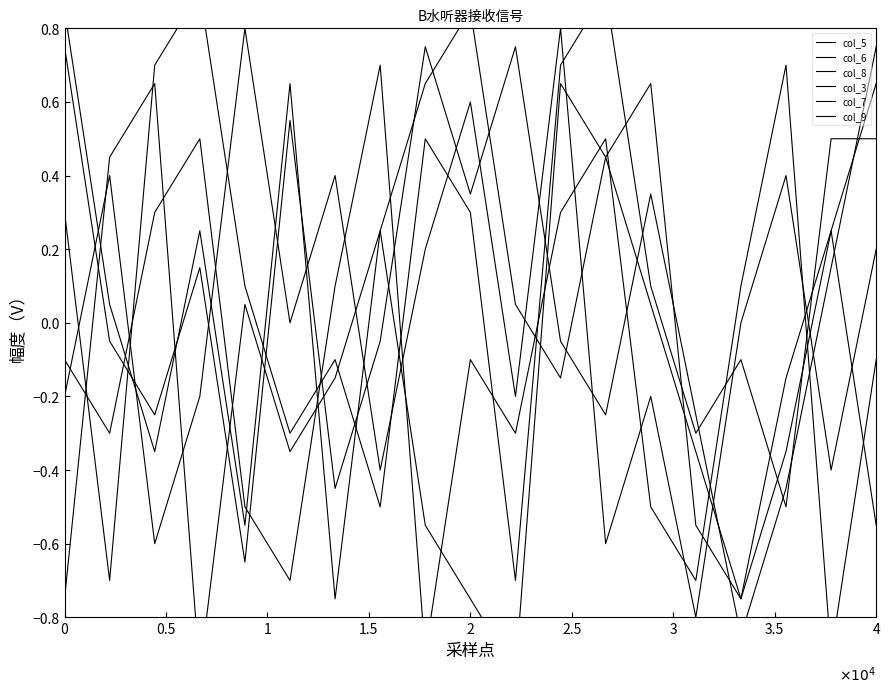

How many interior local valleys does the col_8 series have?

6